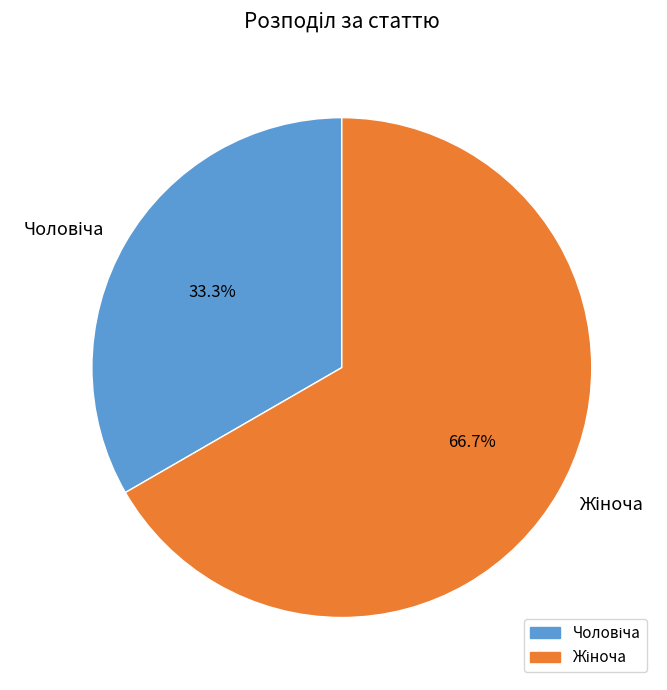

Is there any slice that represents more than half of the pie?

Yes